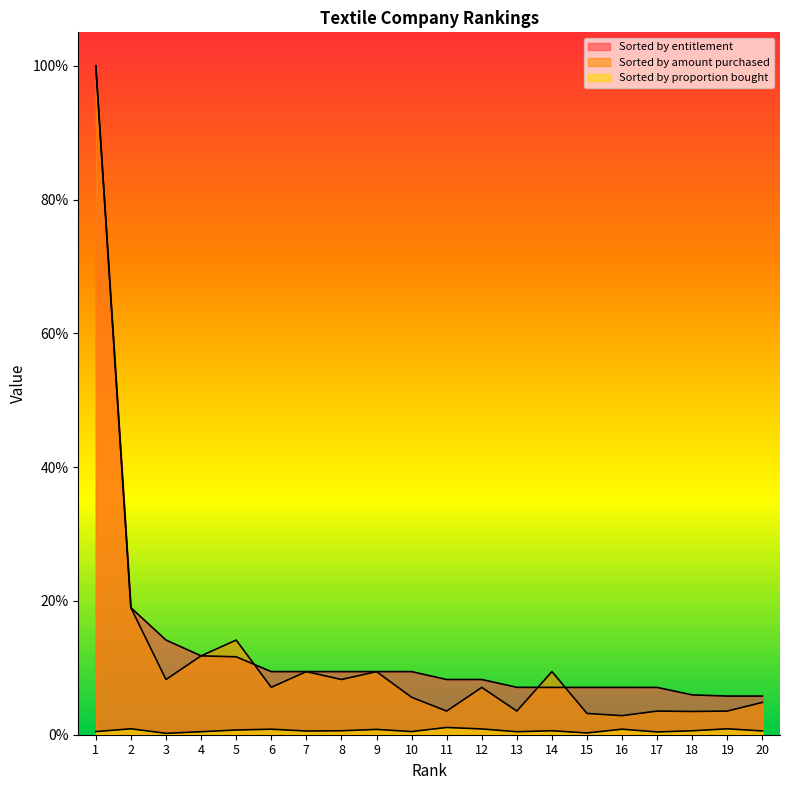

What are all the series names shown in the legend?

Sorted by entitlement, Sorted by amount purchased, Sorted by proportion bought